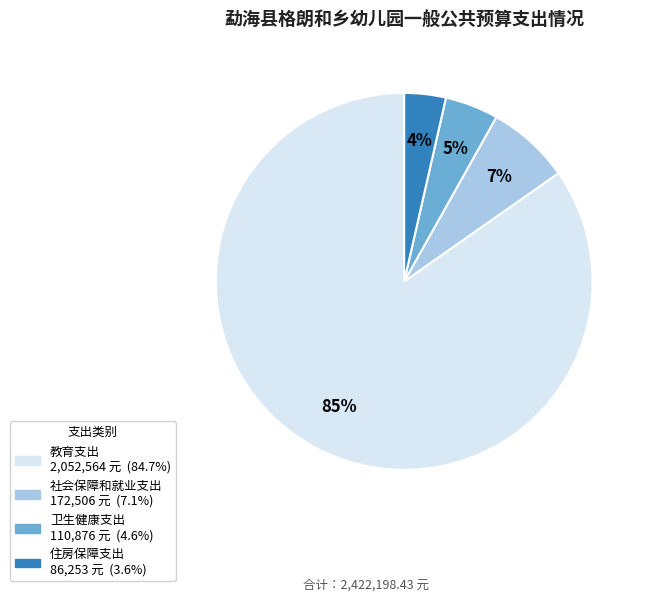

The 社会保障和就业支出 slice represents 19% of the pie. True or false?

False